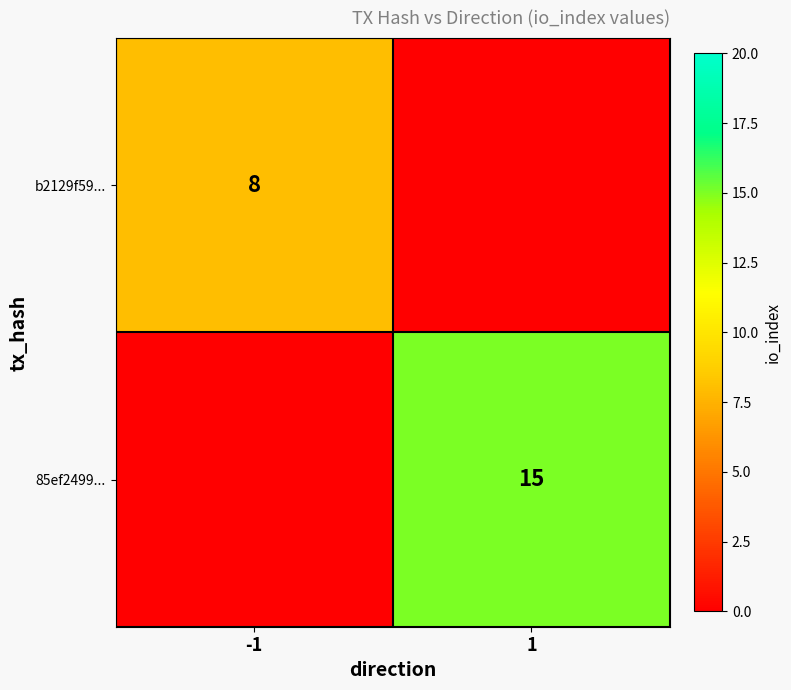

True or false: b2129f59... has a value of 8 at -1.

True